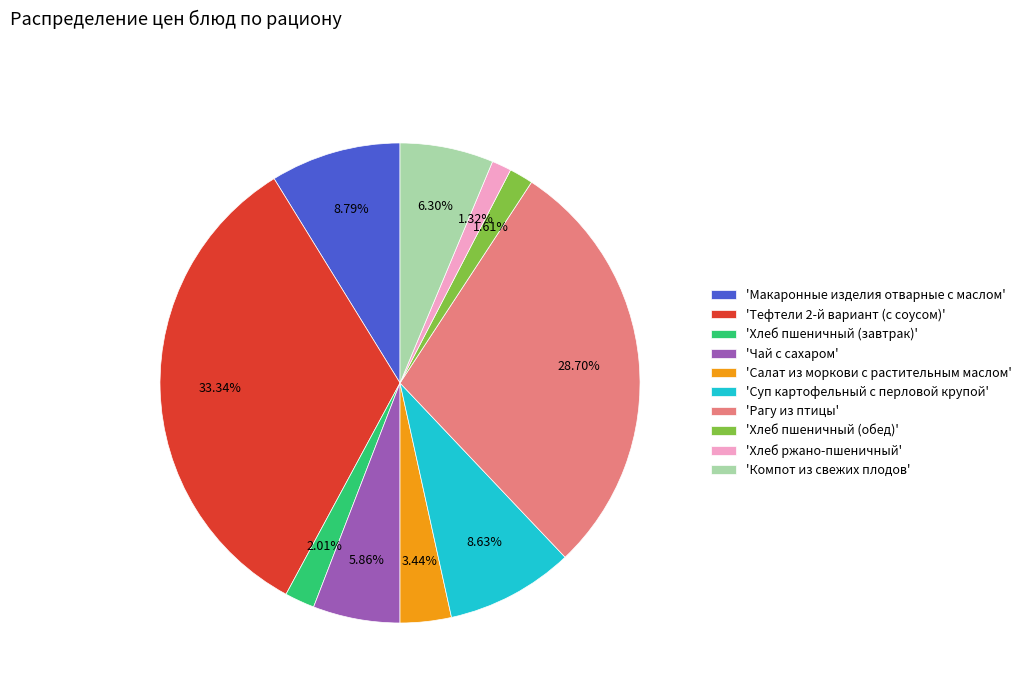

To the nearest percent, what is the average slice percentage?

10%